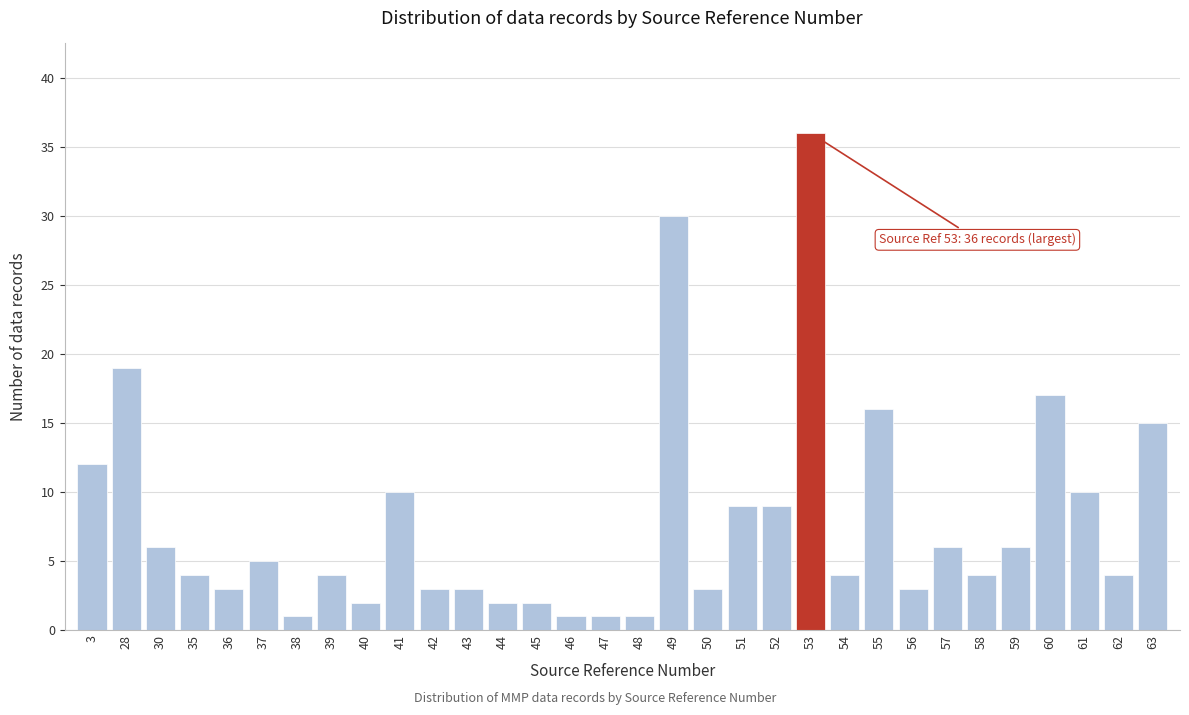

True or false: the data shows 9 at 51.

True